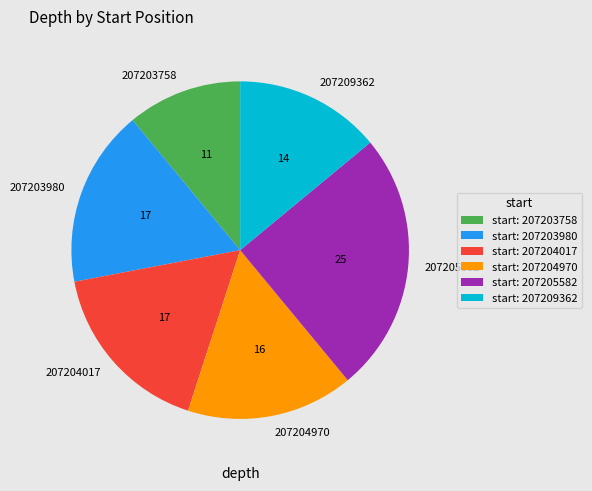

Approximately how many times larger is the value at 207204970 compared to 207203980?

0.9